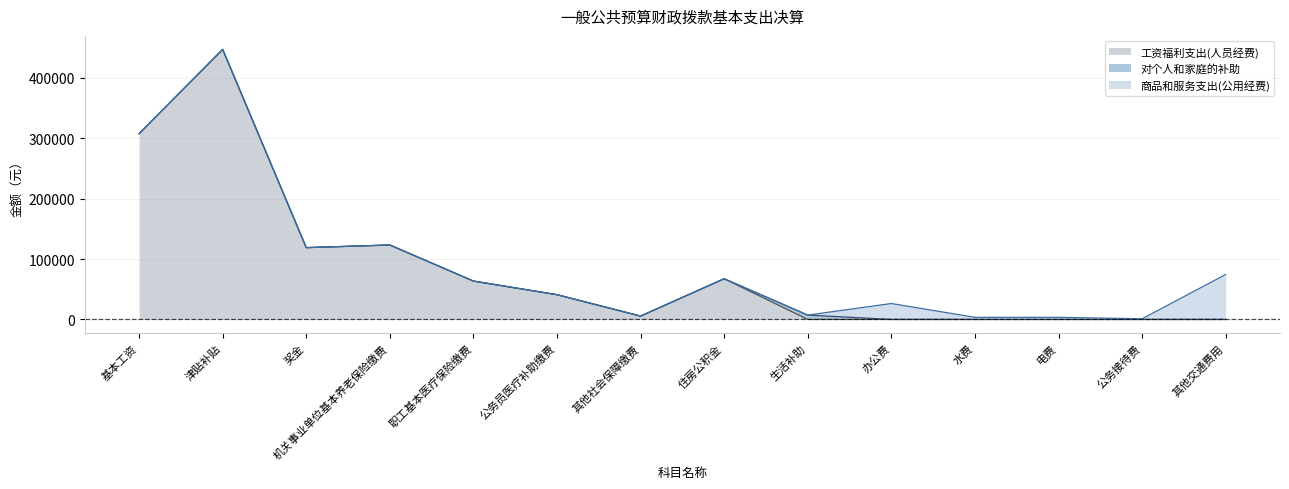

Between 公务接待费 and 住房公积金, which is larger?

住房公积金